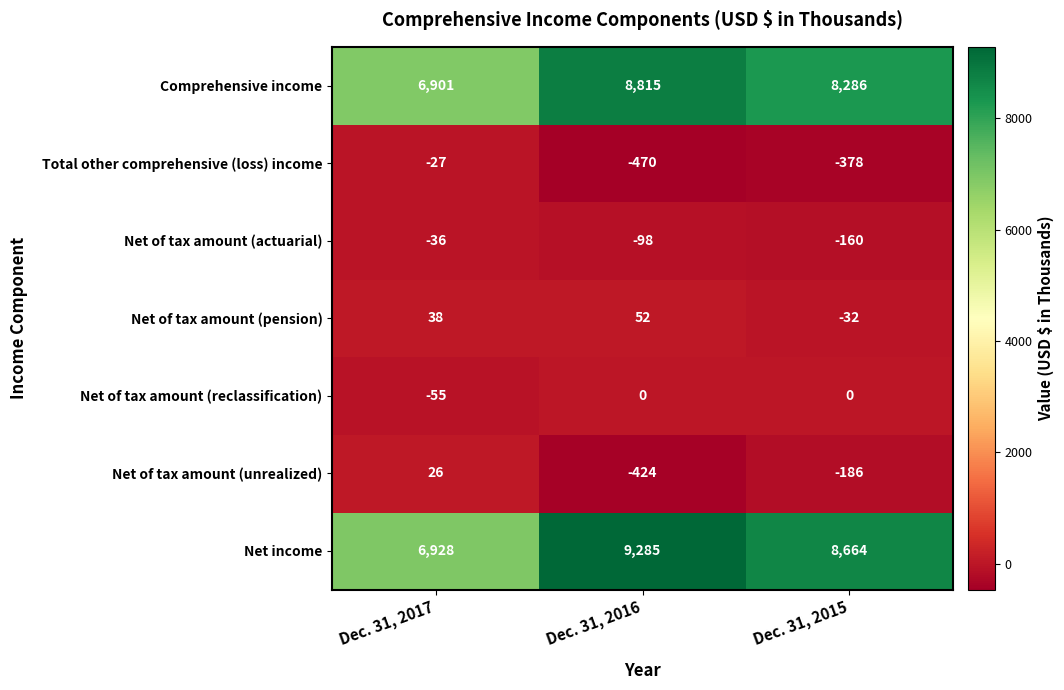

What is the smallest value displayed?

-470